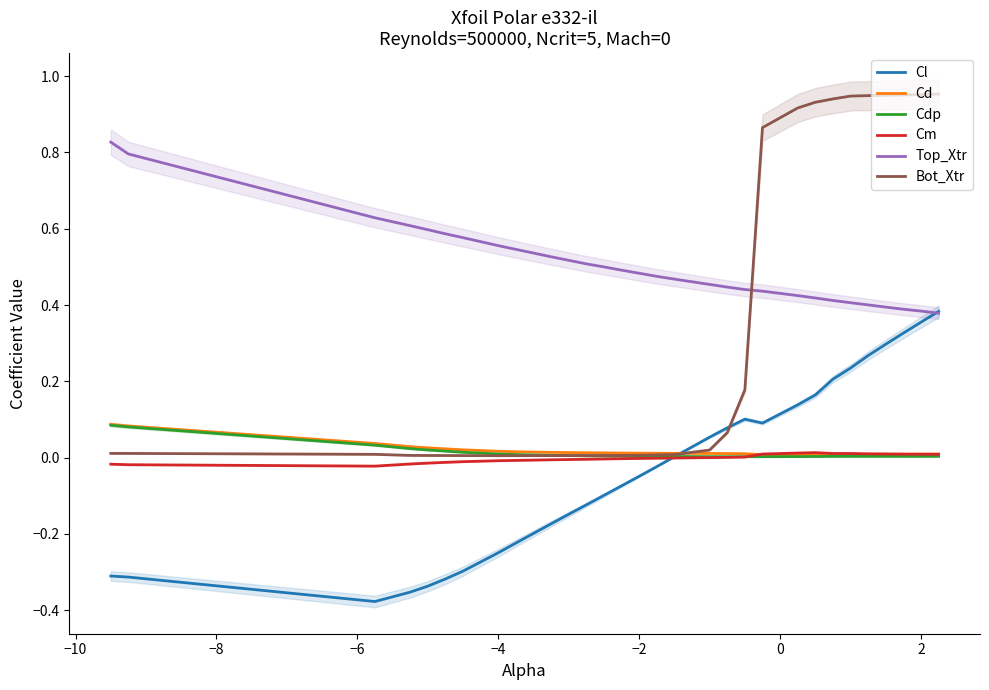

Reading left to right, transcribe all the data shown in this chart.

Cl: -0.3	-0.3	-0.4	-0.4	-0.3	-0.3	-0.3	-0.2	-0.2	-0.2	-0.1	-0.1	-0.1	-0.1	-0.0	-0.0	0.0	0.1	0.1	0.1	0.1	0.1	0.2	0.2	0.2	0.3	0.3	0.3	0.4	0.4
Cd: 0.1	0.1	0.0	0.0	0.0	0.0	0.0	0.0	0.0	0.0	0.0	0.0	0.0	0.0	0.0	0.0	0.0	0.0	0.0	0.0	0.0	0.0	0.0	0.0	0.0	0.0	0.0	0.0	0.0	0.0
Cdp: 0.1	0.1	0.0	0.0	0.0	0.0	0.0	0.0	0.0	0.0	0.0	0.0	0.0	0.0	0.0	0.0	0.0	0.0	0.0	0.0	0.0	0.0	0.0	0.0	0.0	0.0	0.0	0.0	0.0	0.0
Cm: -0.0	-0.0	-0.0	-0.0	-0.0	-0.0	-0.0	-0.0	-0.0	-0.0	-0.0	-0.0	-0.0	-0.0	-0.0	-0.0	-0.0	-0.0	0.0	0.0	0.0	0.0	0.0	0.0	0.0	0.0	0.0	0.0	0.0	0.0
Top_Xtr: 0.8	0.8	0.6	0.6	0.6	0.6	0.6	0.6	0.5	0.5	0.5	0.5	0.5	0.5	0.5	0.5	0.5	0.5	0.4	0.4	0.4	0.4	0.4	0.4	0.4	0.4	0.4	0.4	0.4	0.4
Bot_Xtr: 0.0	0.0	0.0	0.0	0.0	0.0	0.0	0.0	0.0	0.0	0.0	0.0	0.0	0.0	0.0	0.0	0.0	0.0	0.1	0.2	0.9	0.9	0.9	0.9	0.9	0.9	0.9	1.0	1.0	1.0